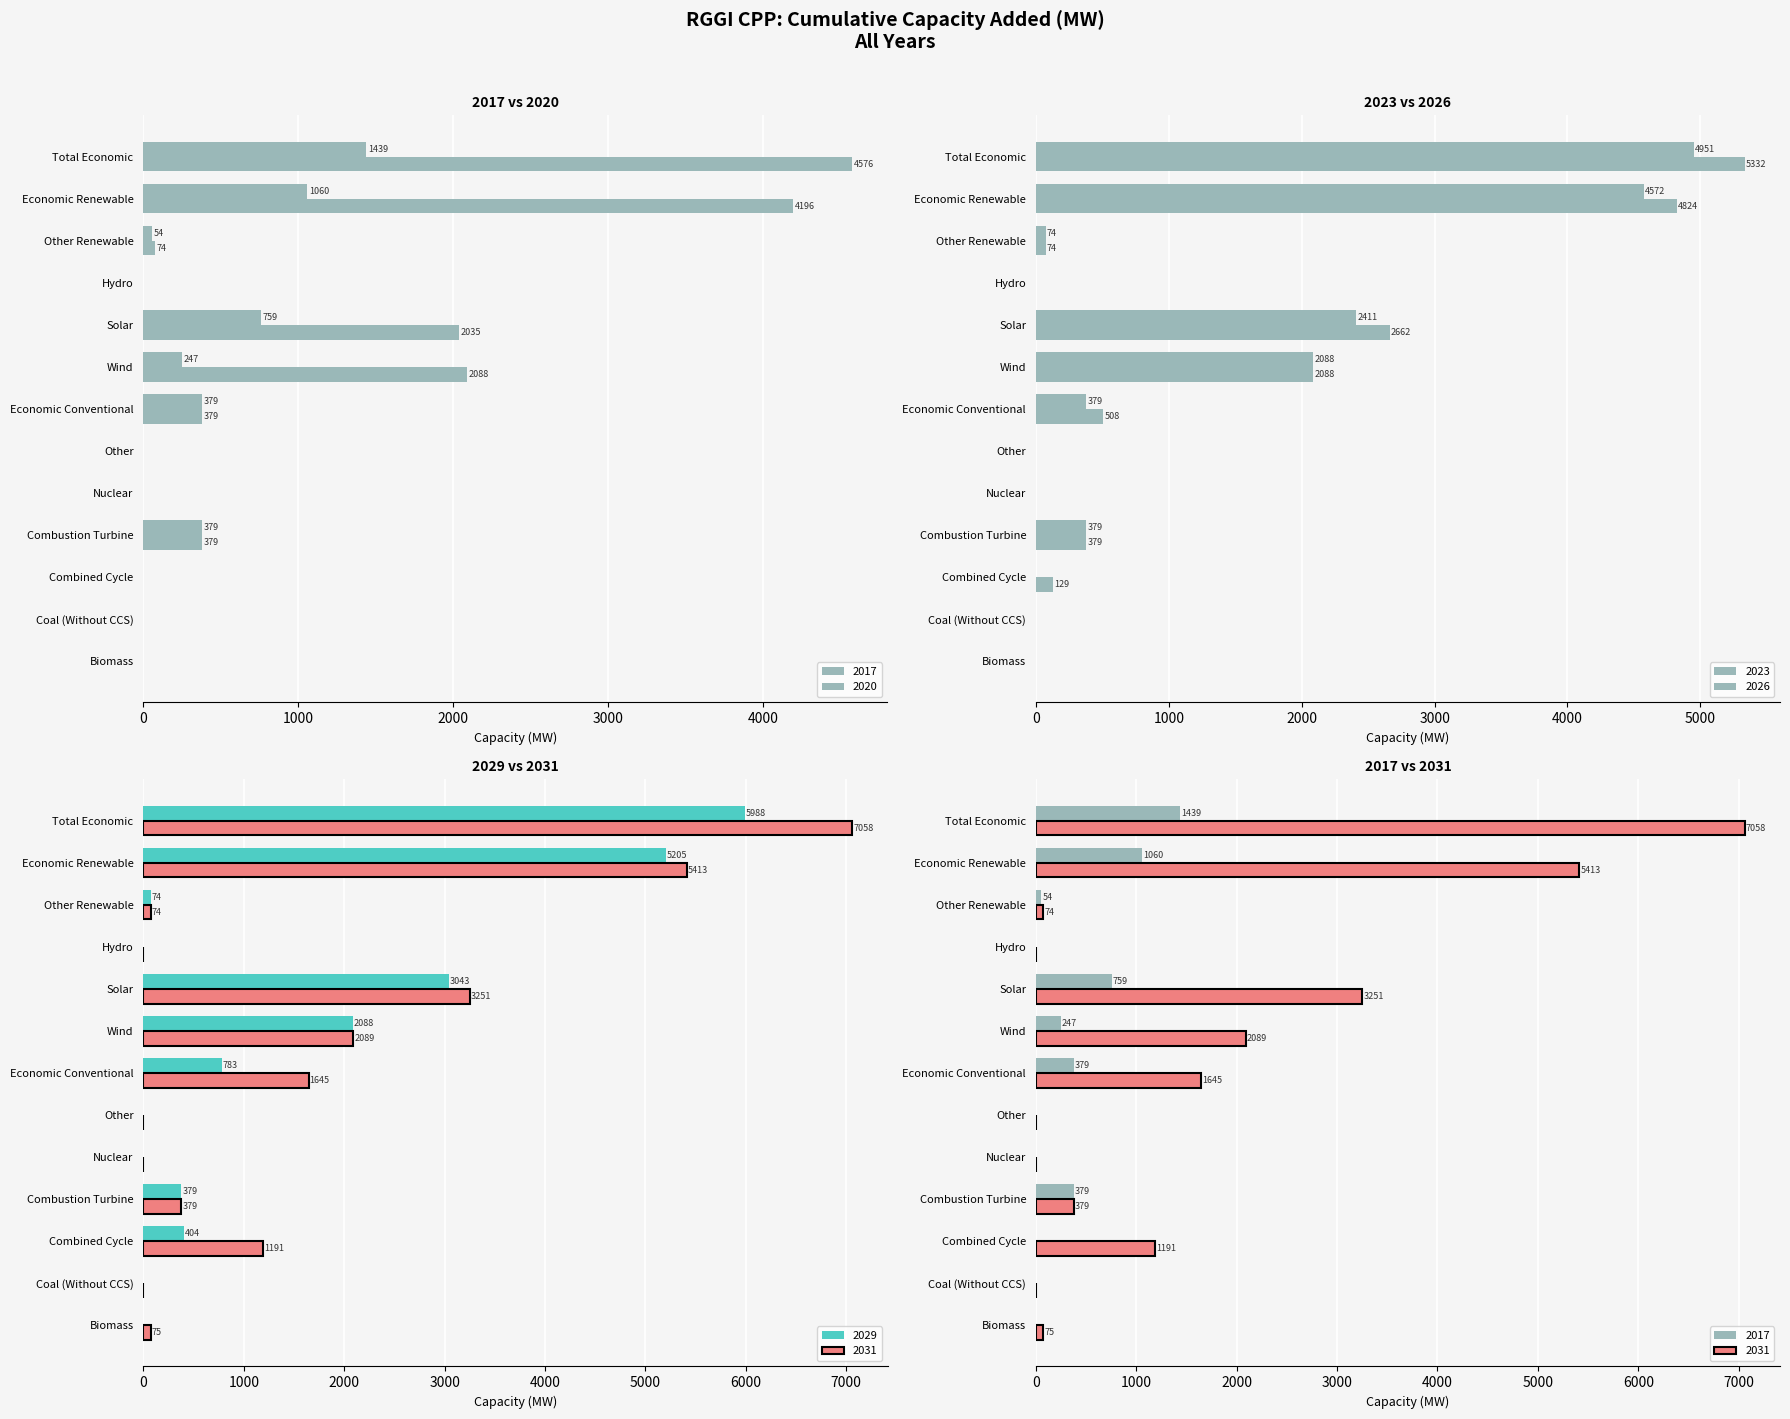

Reading right to left, transcribe all the data shown in this chart.

2017: 1439.1	1059.7	54.1	0.0	758.6	247.0	379.5	0.0	0.0	379.5	0.0	0.0	0.0
2020: 4575.9	4196.5	73.6	0.0	2035.1	2087.7	379.5	0.0	0.0	379.5	0.0	0.0	0.0
2023: 4951.5	4572.0	73.6	0.0	2410.7	2087.7	379.5	0.0	0.0	379.5	0.0	0.0	0.0
2026: 5332.3	4824.0	73.6	0.0	2662.4	2087.9	508.3	0.0	0.0	379.5	128.9	0.0	0.0
2029: 5988.4	5204.9	73.6	0.0	3042.9	2088.3	783.5	0.0	0.0	379.5	404.0	0.0	0.0
2031: 7058.4	5413.1	73.6	0.0	3250.5	2088.9	1645.3	0.0	0.0	379.5	1191.0	0.0	74.8